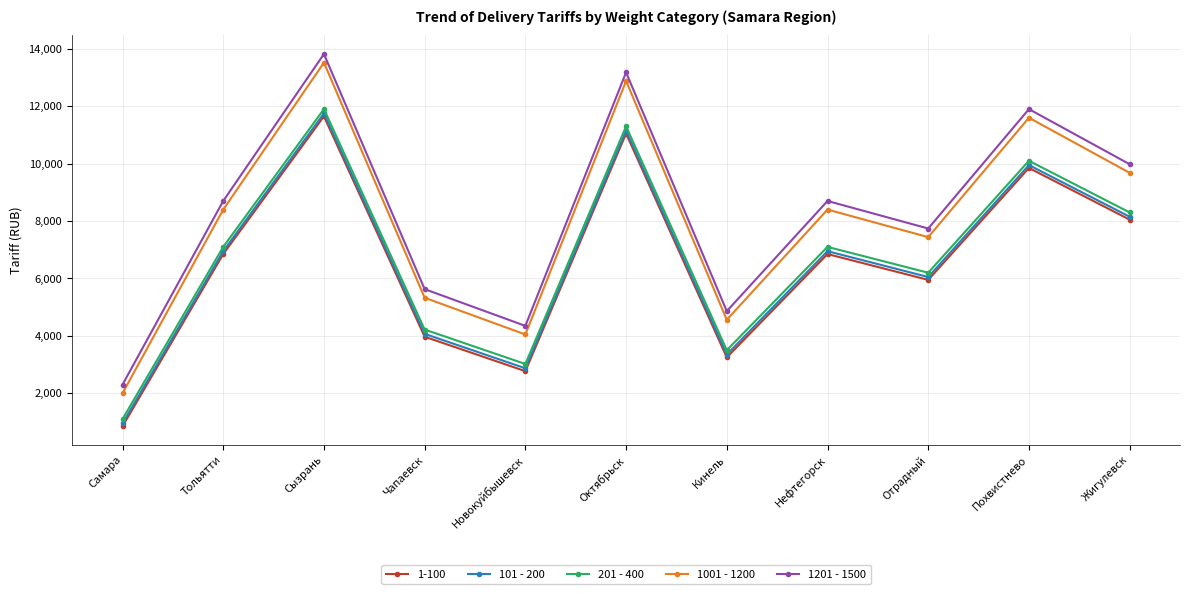

At which category is the sum across all series the highest?

Сызрань